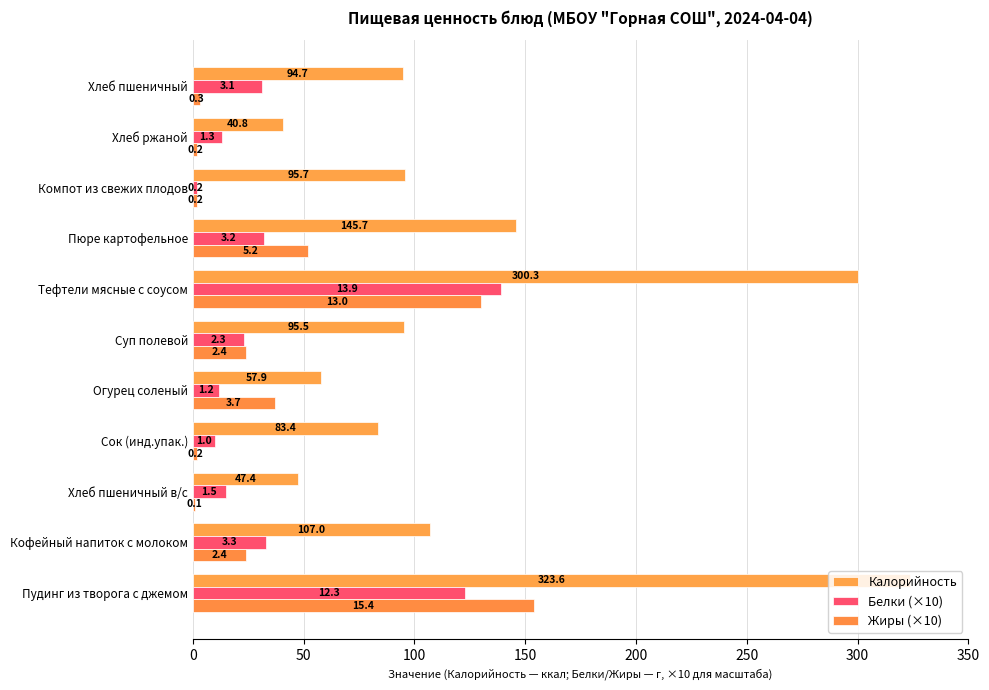

Are the bars grouped side by side (vs. stacked)?

Yes